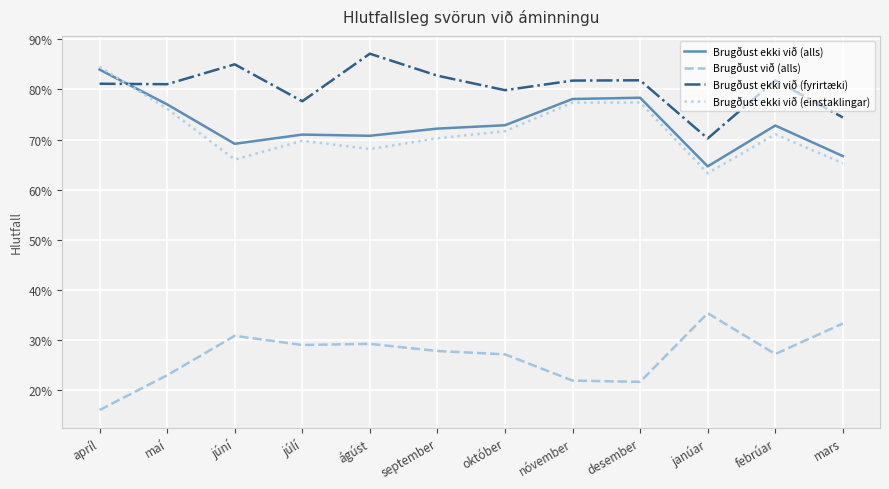

What is the sum of the Brugðust ekki við (alls) values at apríl and október?

1.6